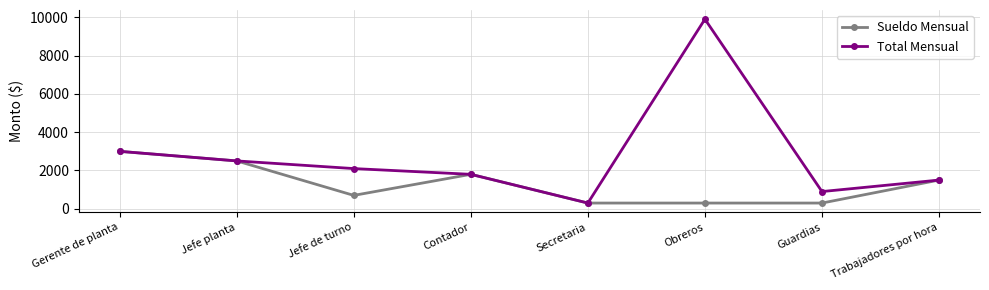

What is the highest value of the Total Mensual series?

9900